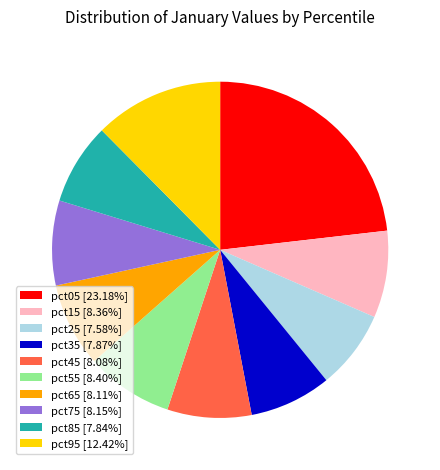

True or false: pct55 accounts for 1% of the total.

False